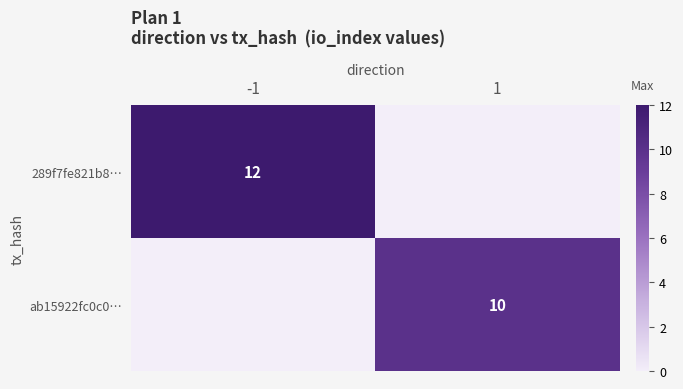

The value of ab15922fc0c0… at 1 is 10. True or false?

True